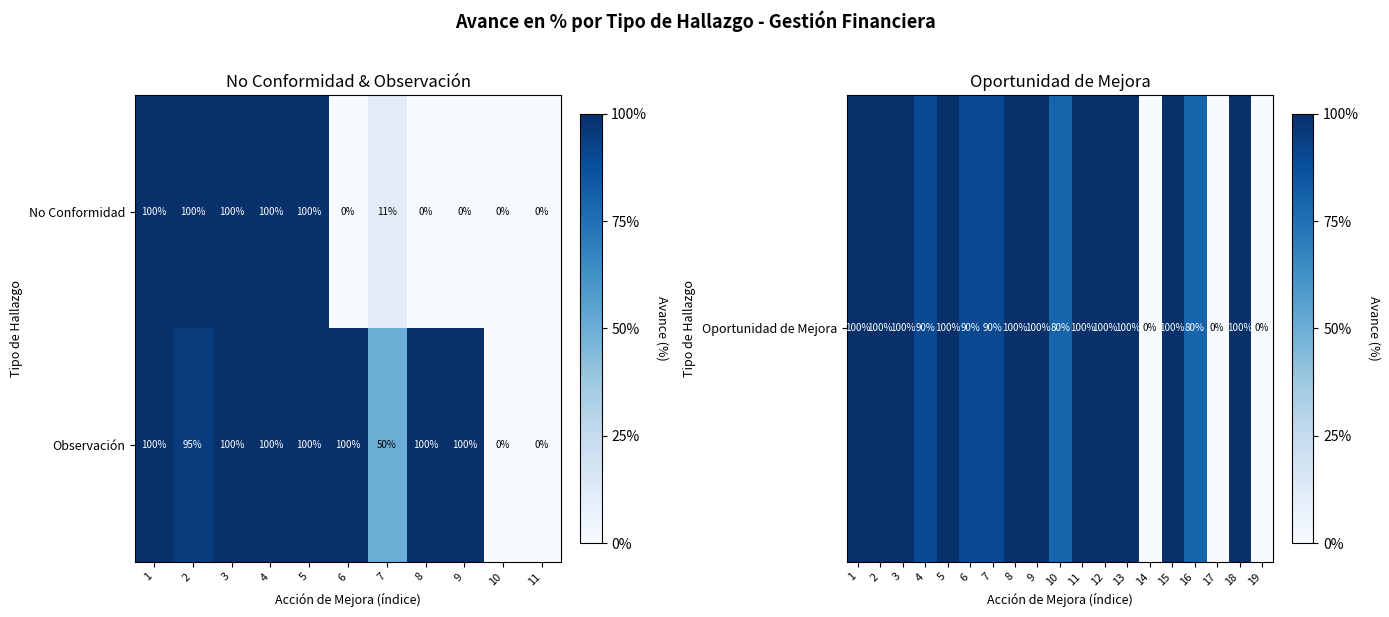

Reading left to right, extract all data points from this chart.

No Conformidad: 100	100	100	100	100	0	11	0	0	0	0
Observación: 100	95	100	100	100	100	50	100	100	0	0